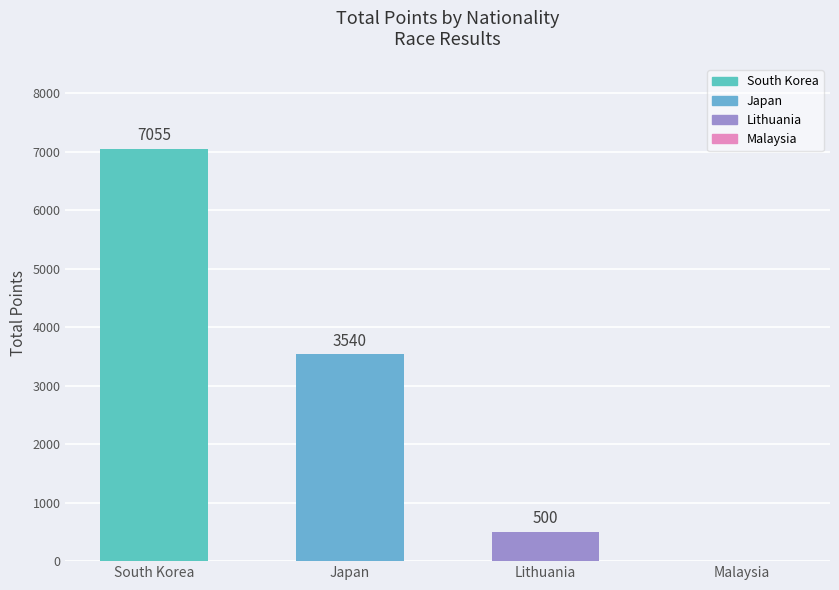

What is the sum of all values?

11095